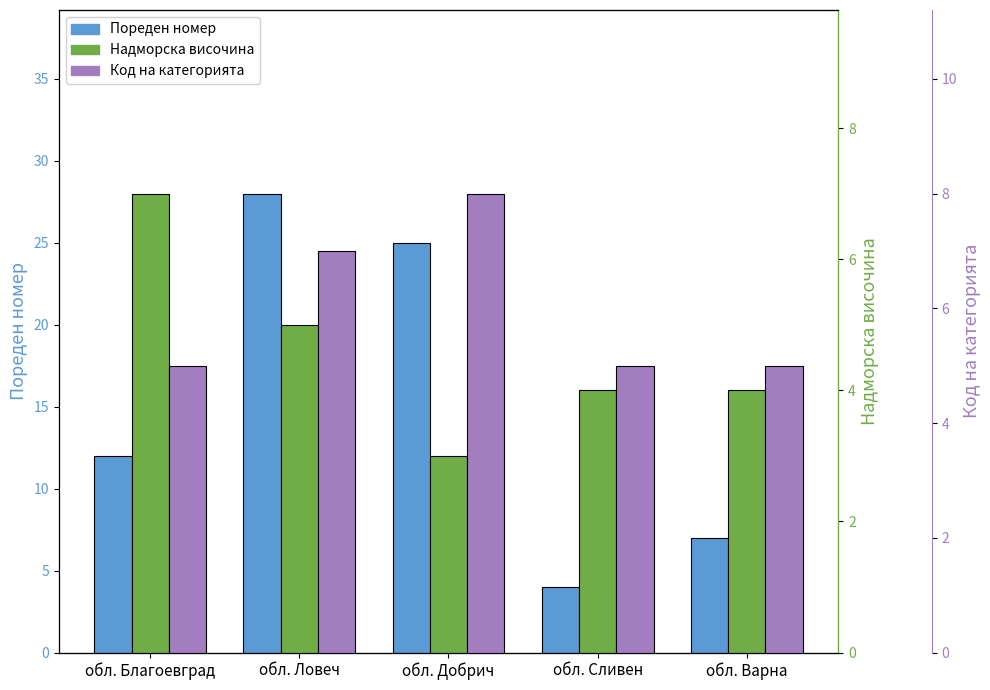

Which series has the widest spread of values?

Пореден номер